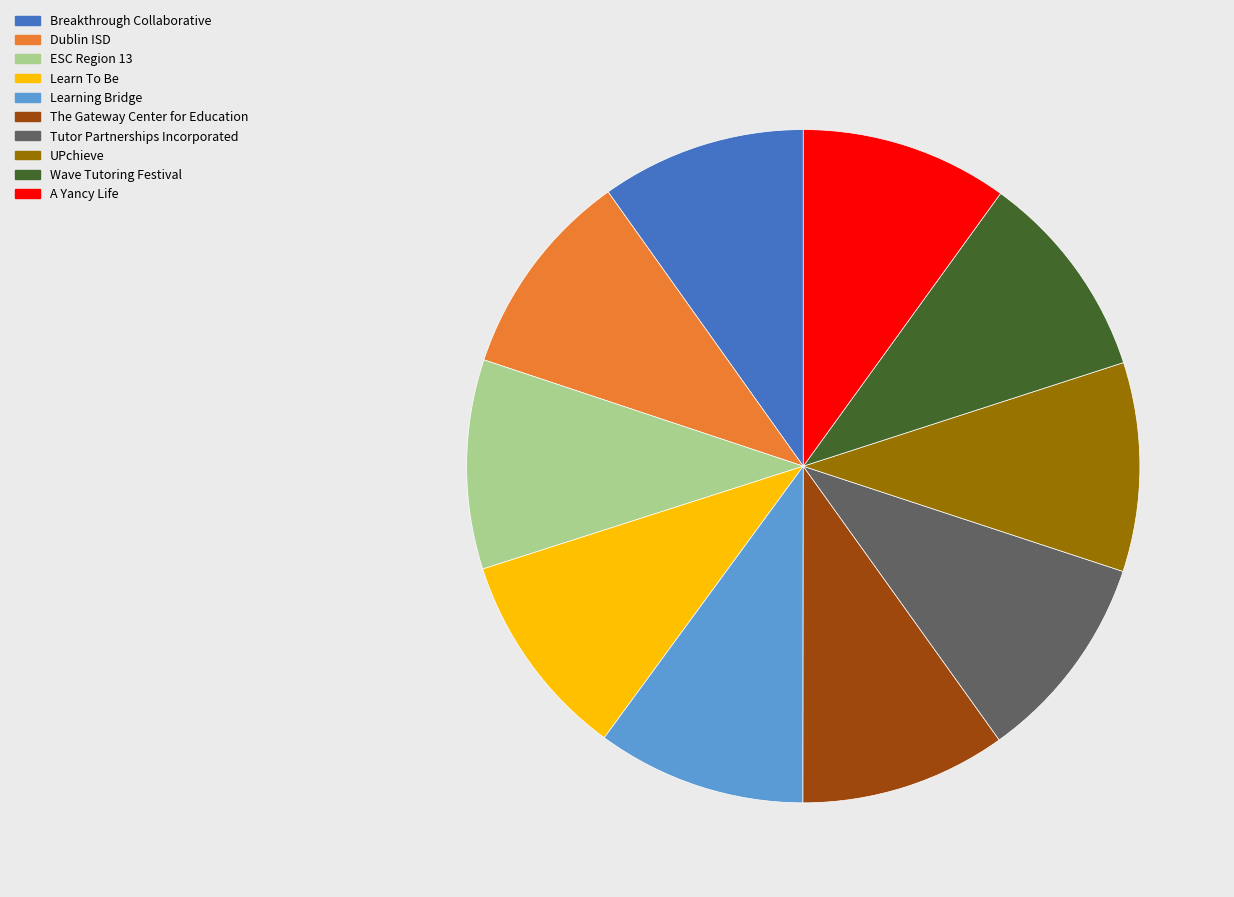

Combined, do The Gateway Center for Education and A Yancy Life account for over 50%?

No